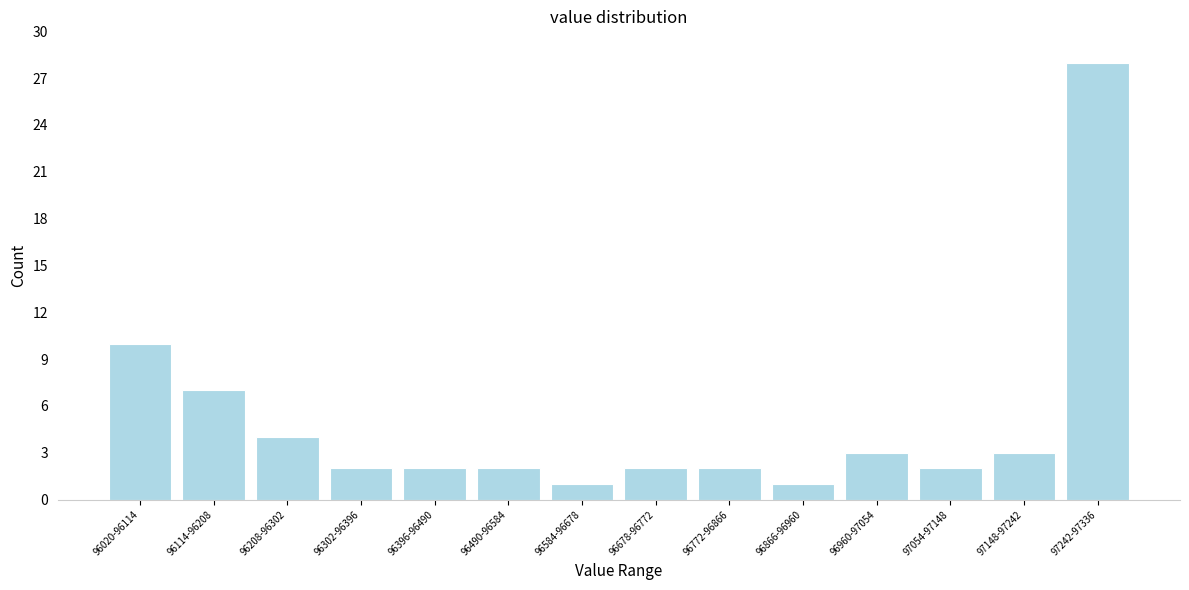

Reading left to right, list all the values displayed in this chart.

10	7	4	2	2	2	1	2	2	1	3	2	3	28